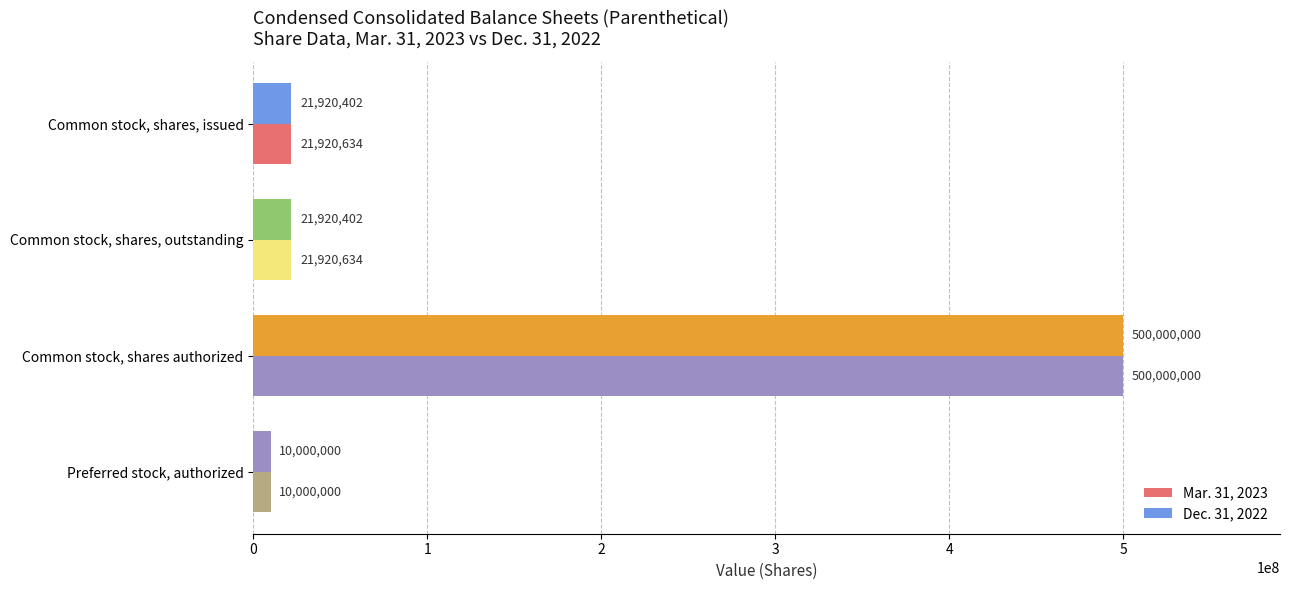

What is the value of the Dec. 31, 2022 bar at the 4th from the left?

10000000